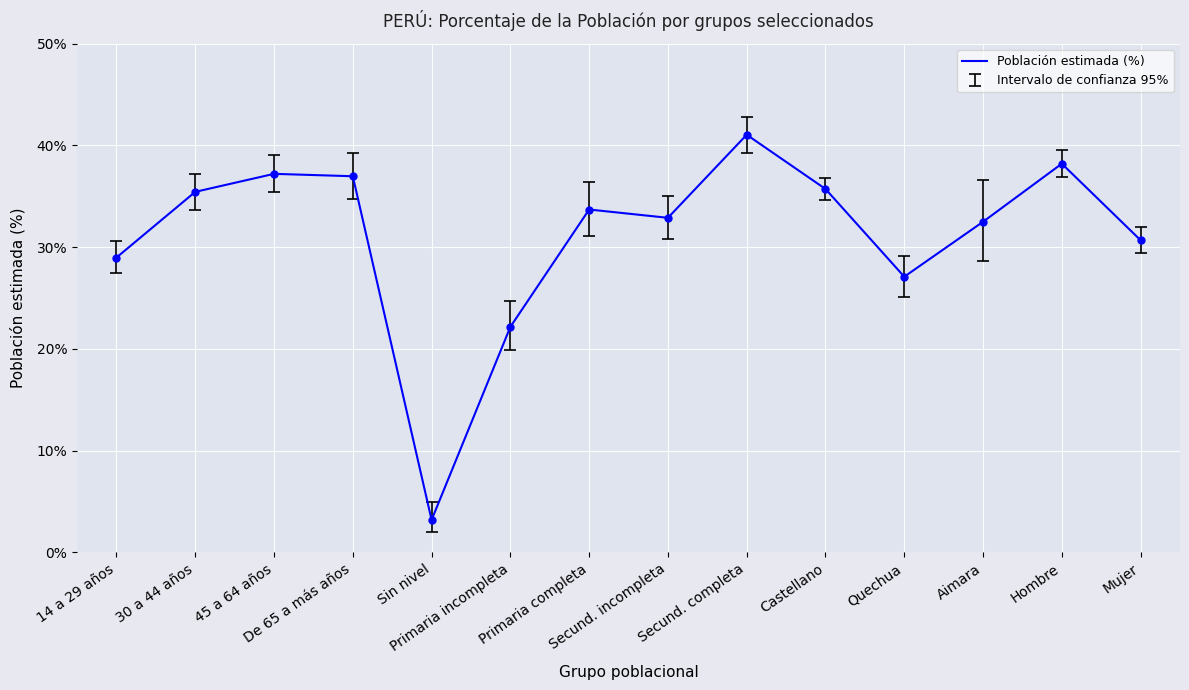

Between 14 a 29 años and 45 a 64 años, which is larger?

45 a 64 años